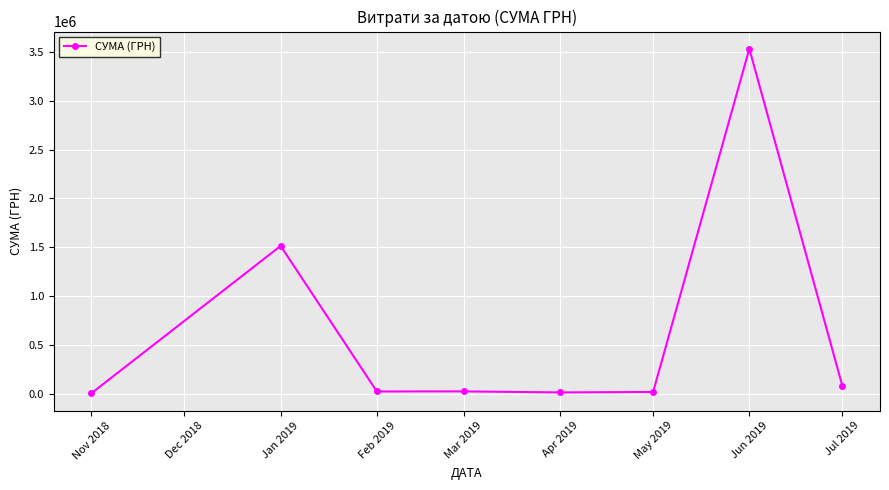

At which label is the value closest to 1768039?

Jan 2019